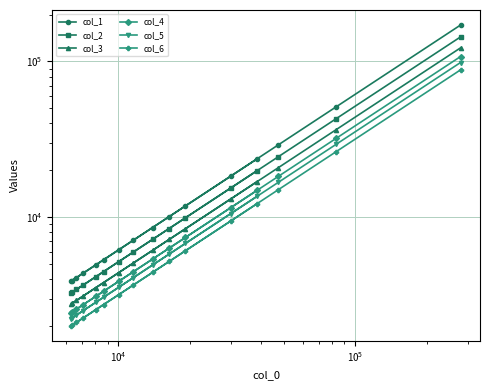

Which series has the largest total across all categories?

col_1